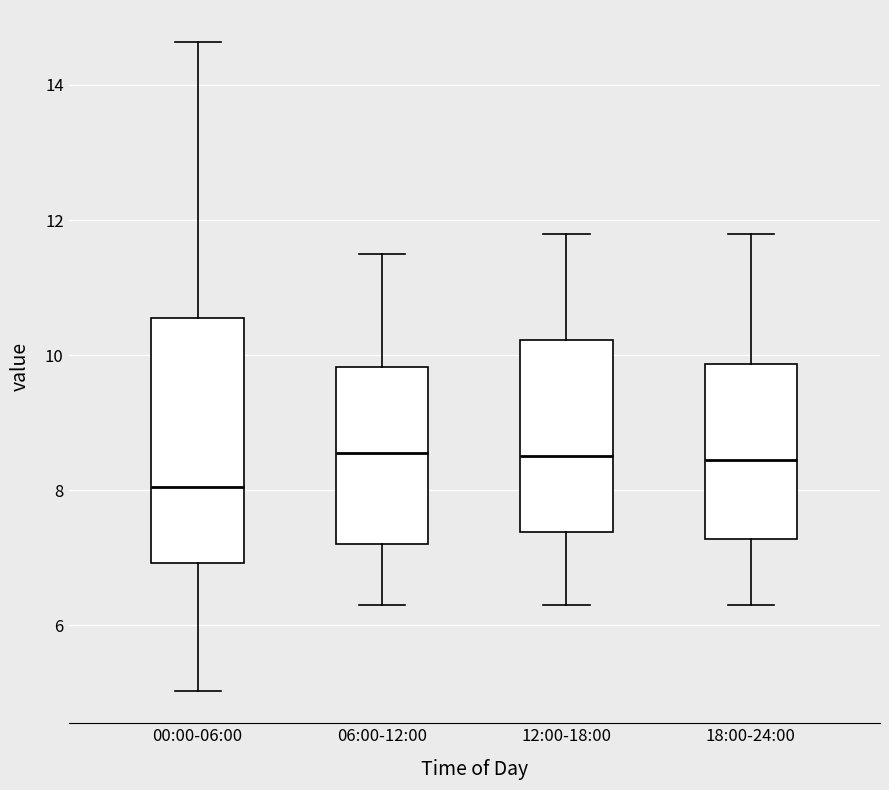

Where does the lower whisker of the box for 18:00-24:00 end on the y-axis? The values are not printed on the chart, so give them approximately, as read against the axis.

6.4